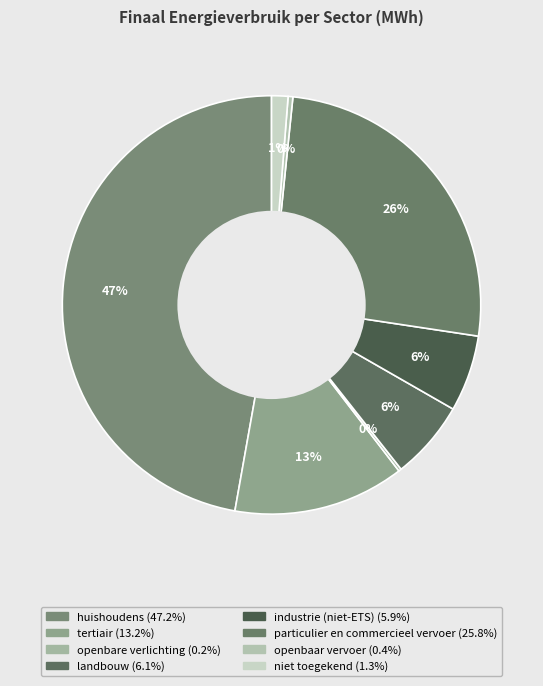

Rank the categories by value from lowest to highest.

openbare verlichting, openbaar vervoer, niet toegekend, industrie (niet-ETS), landbouw, tertiair, particulier en commercieel vervoer, huishoudens